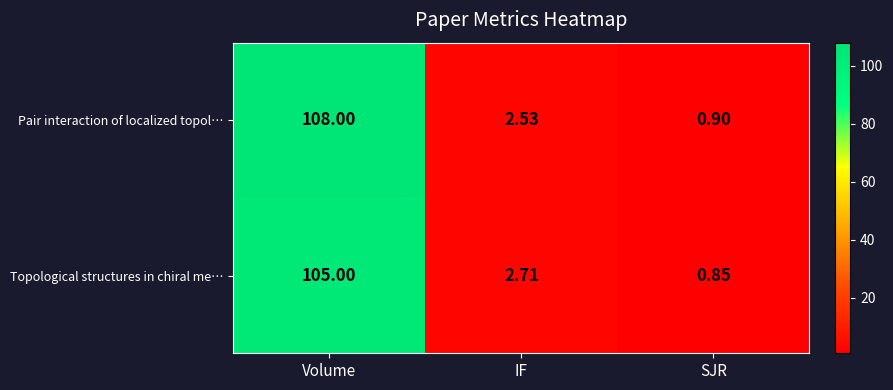

Where does the Pair interaction of localized topol… series first go above 2?

Volume